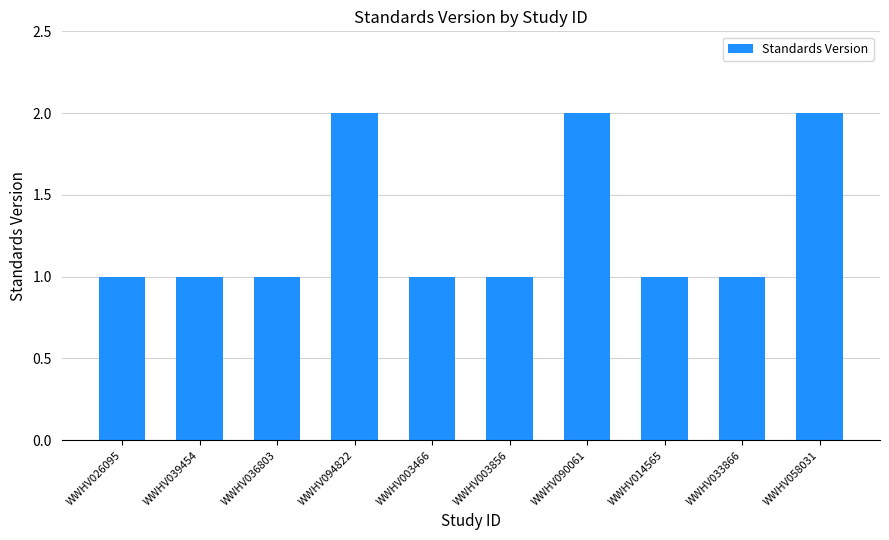

Approximately how many times larger is the value at WWHV094822 compared to WWHV026095?

2.0